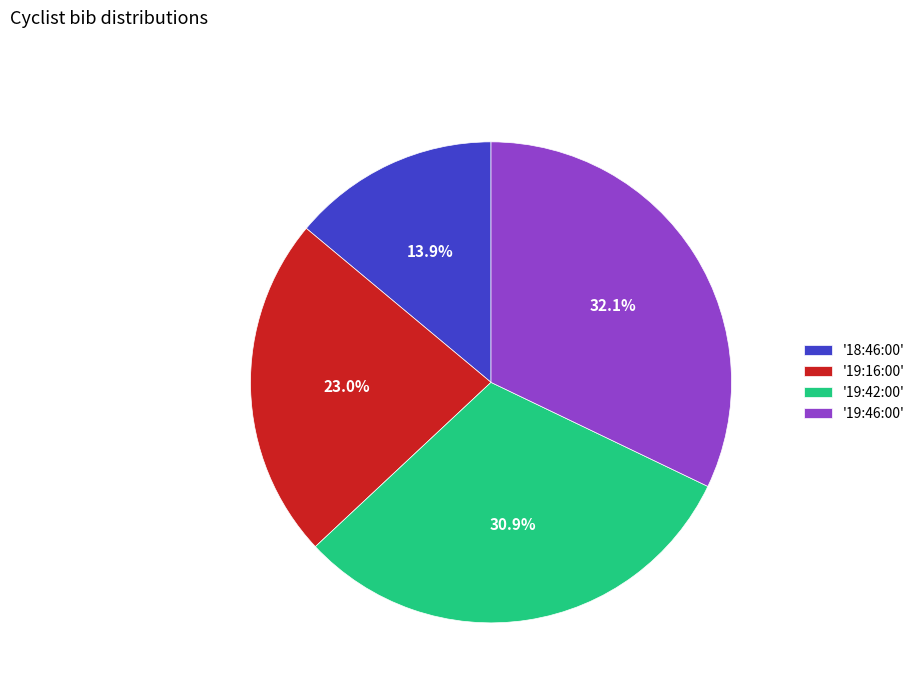

What is the ratio of the value at '18:46:00' to the value at '19:16:00'?

0.6